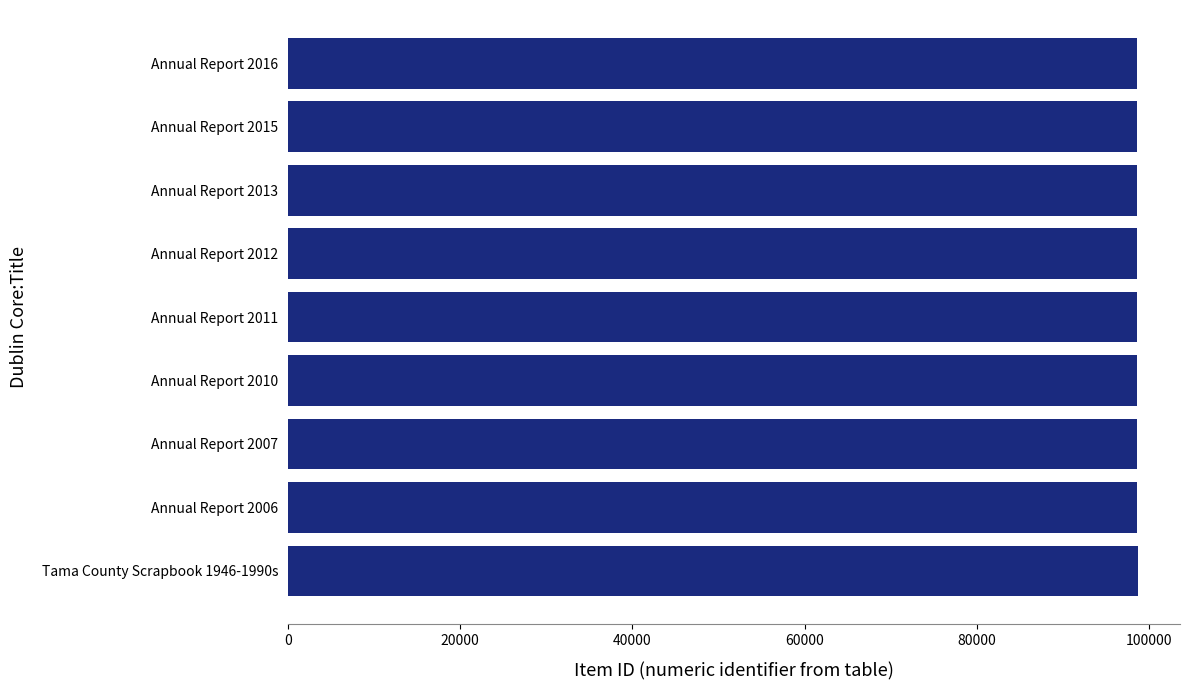

What is the ratio of the value at Annual Report 2013 to the value at Annual Report 2006?

1.0